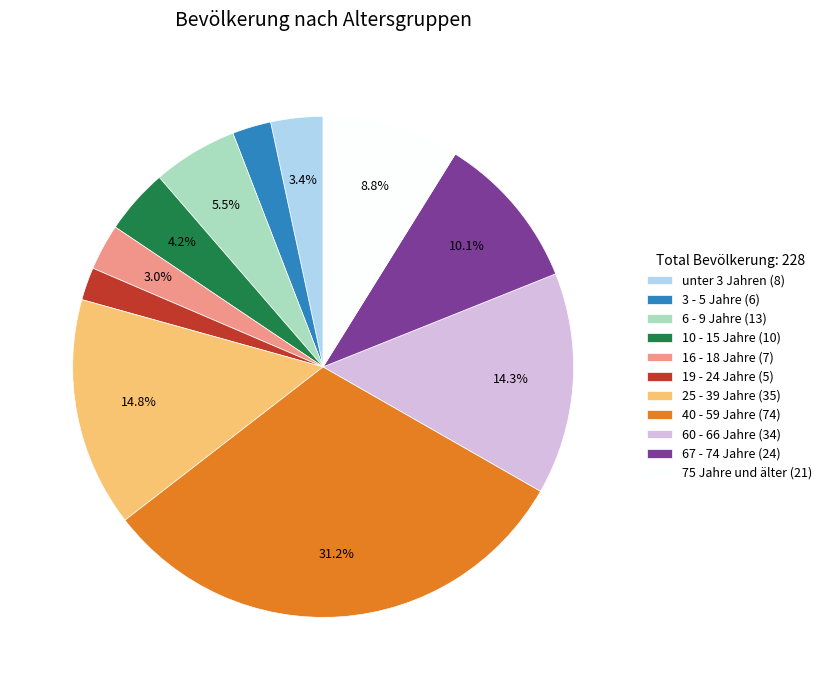

Combined, what portion of the pie is 25 - 39 Jahre (35) and 6 - 9 Jahre (13)?

20.3%